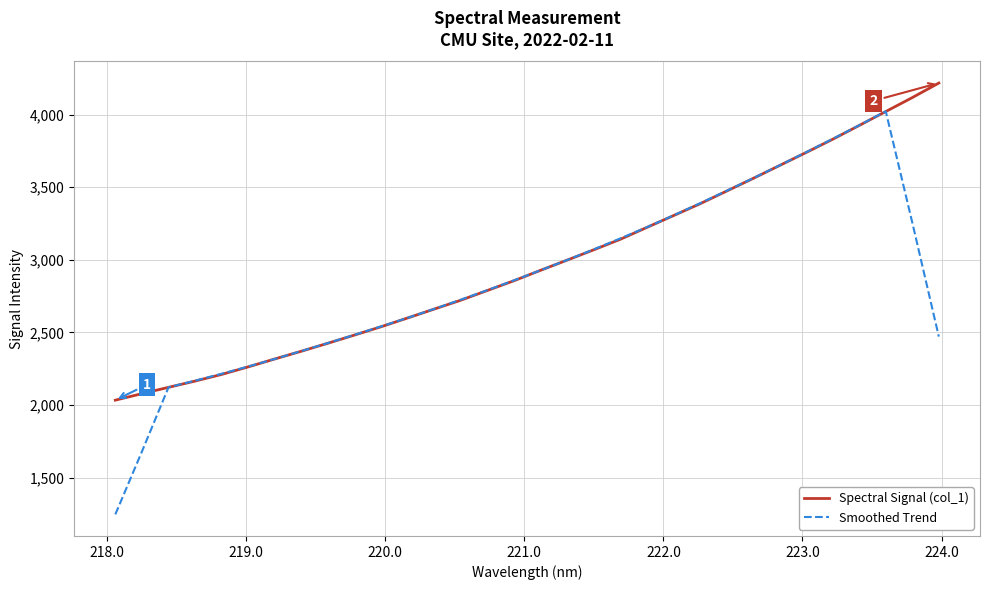

Which series has the largest total across all categories?

Spectral Signal (col_1)